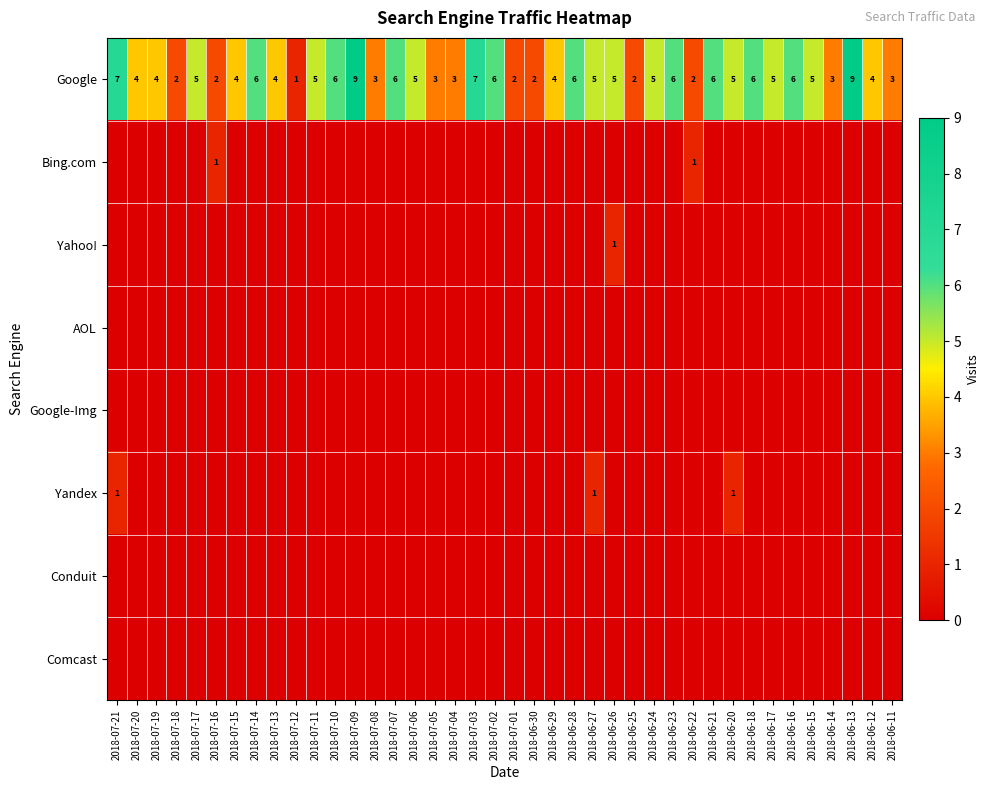

What is the difference between the highest and lowest values at 2018-07-10?

6